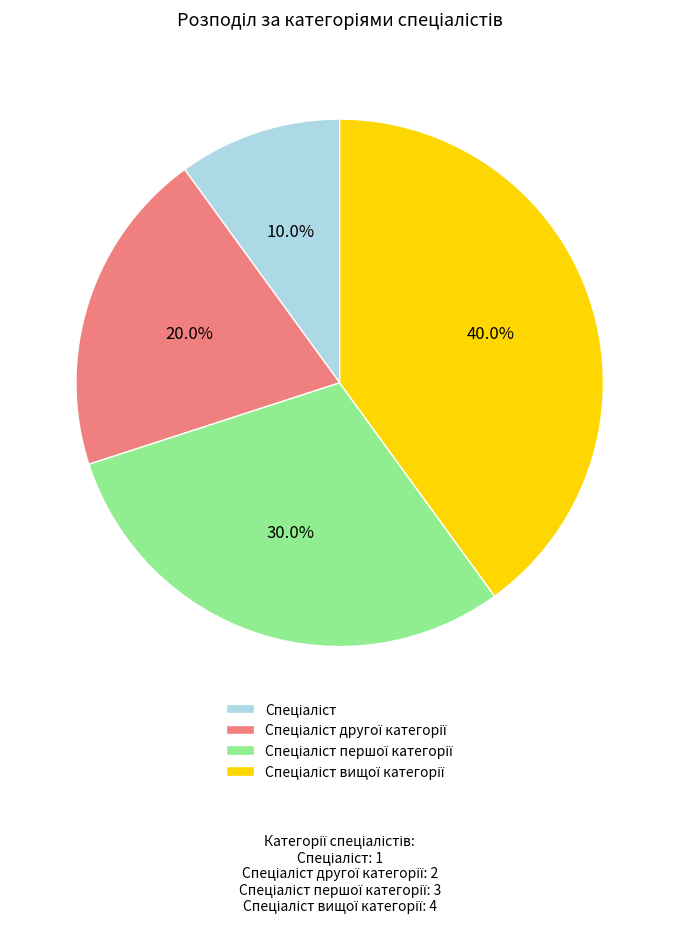

Is there any slice that represents more than half of the pie?

No